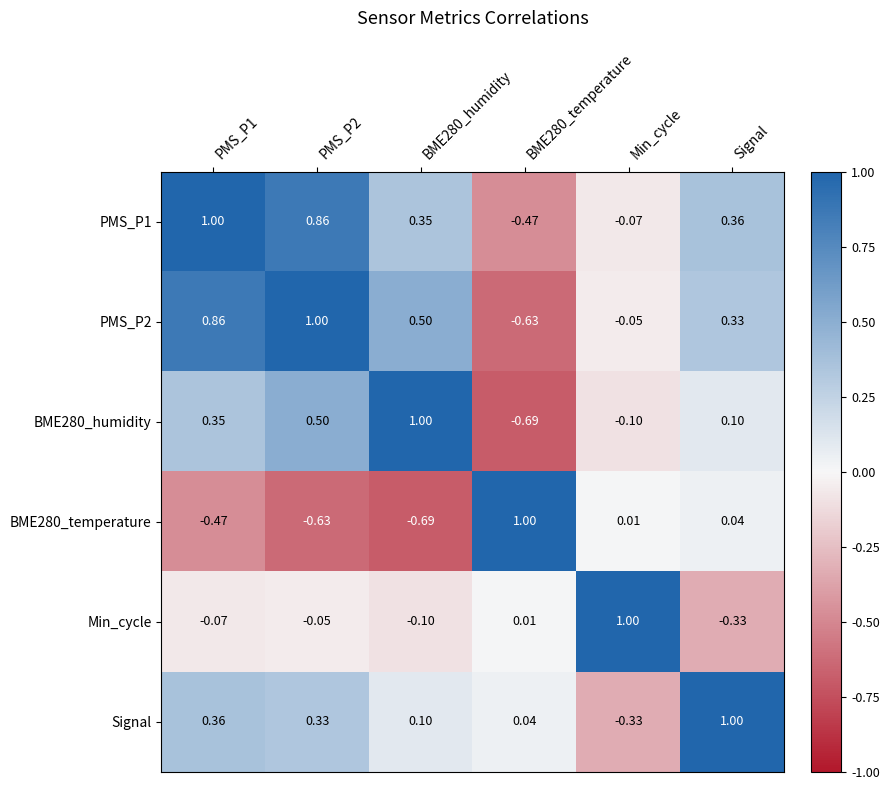

What is the spread (max minus min) of values at Min_cycle?

1.3